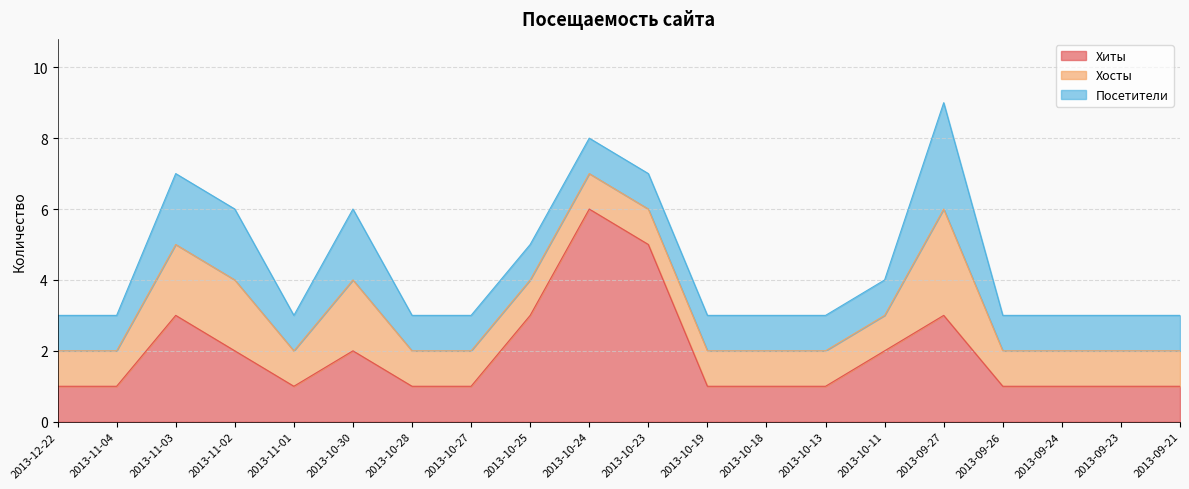

True or false: Хиты and Посетители intersect in this chart.

False